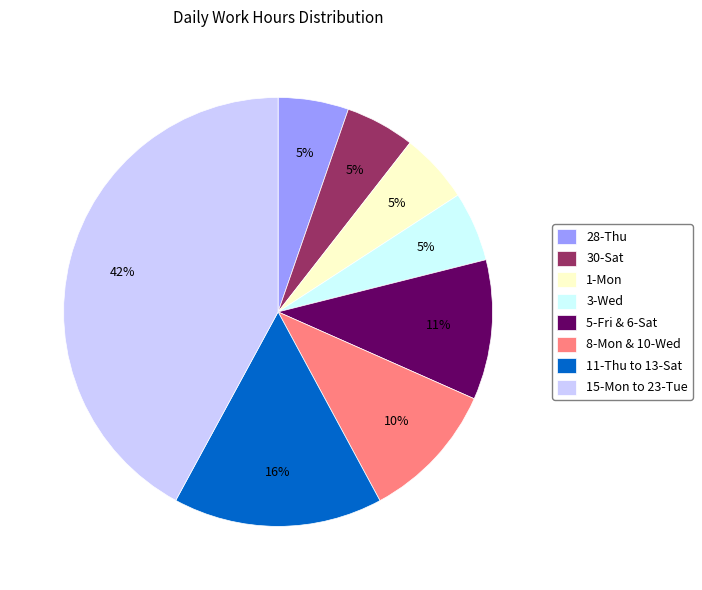

Combined, do 15-Mon to 23-Tue and 28-Thu account for over 50%?

No